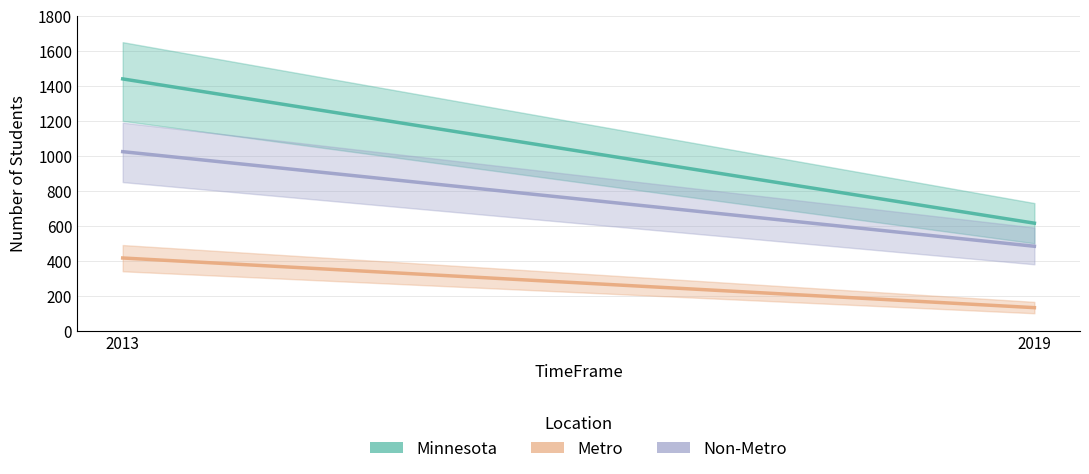

Which has a higher value, 2019 or 2013?

2013